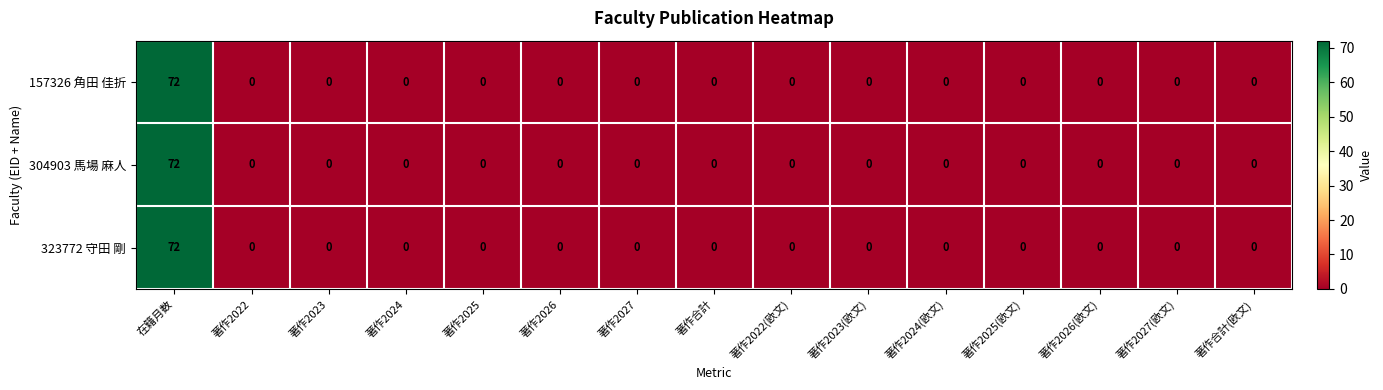

At which category is the sum across all series the highest?

在籍月数